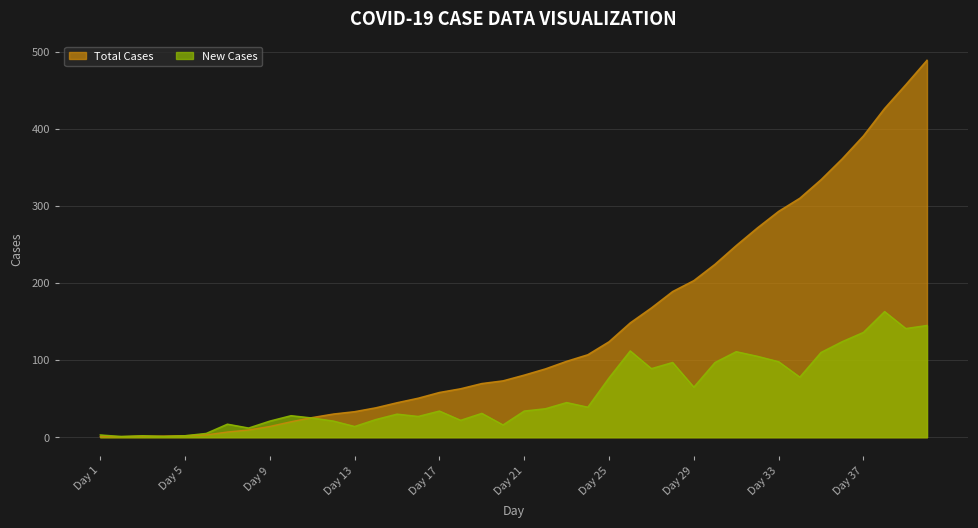

What is the value of the Total Cases point at the 16th from the left?

50.7